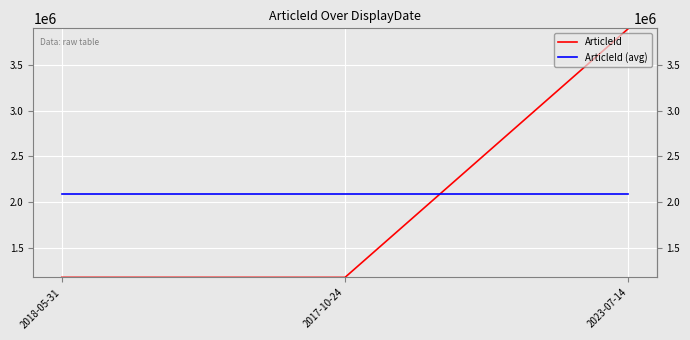

What position from the left is 2017-10-24?

2